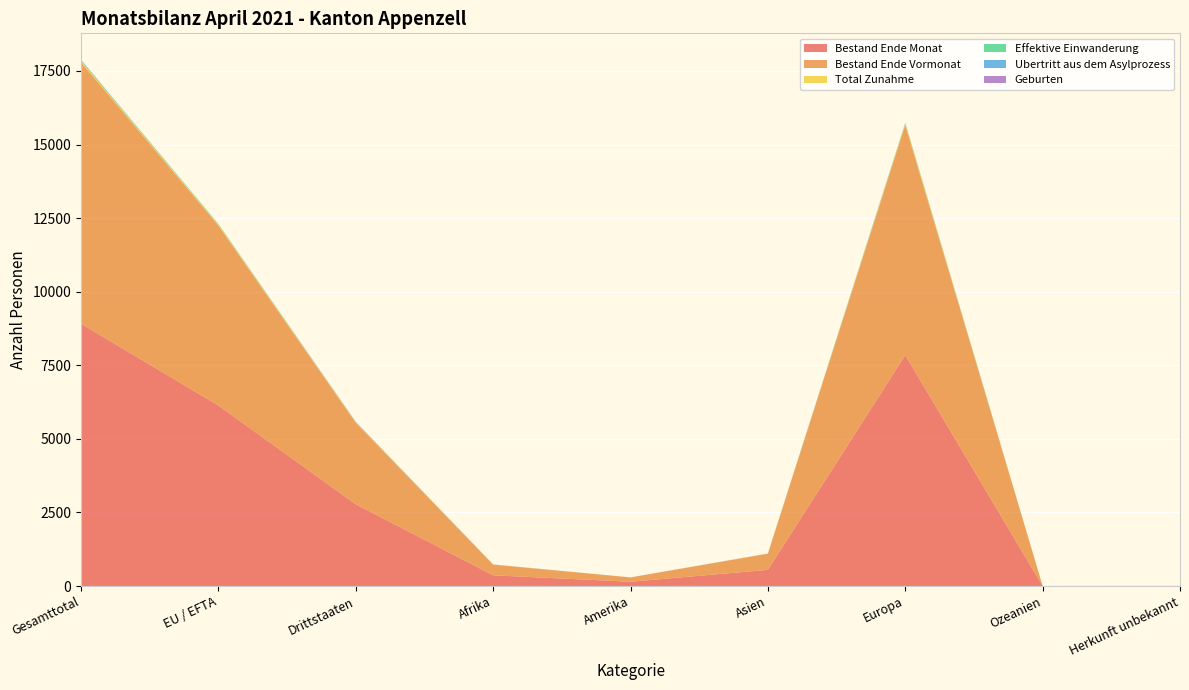

Reading right to left, list all the values displayed in this chart.

Bestand Ende Monat: 3	2	7844	551	147	366	2780	6133	8913
Bestand Ende Vormonat: 3	2	7820	549	148	363	2770	6115	8885
Total Zunahme: 0	0	38	3	0	3	16	28	44
Effektive Einwanderung: 0	0	25	0	0	1	3	23	26
Ubertritt aus dem Asylprozess: 0	0	5	2	0	1	8	0	8
Geburten: 0	0	5	1	0	1	5	2	7